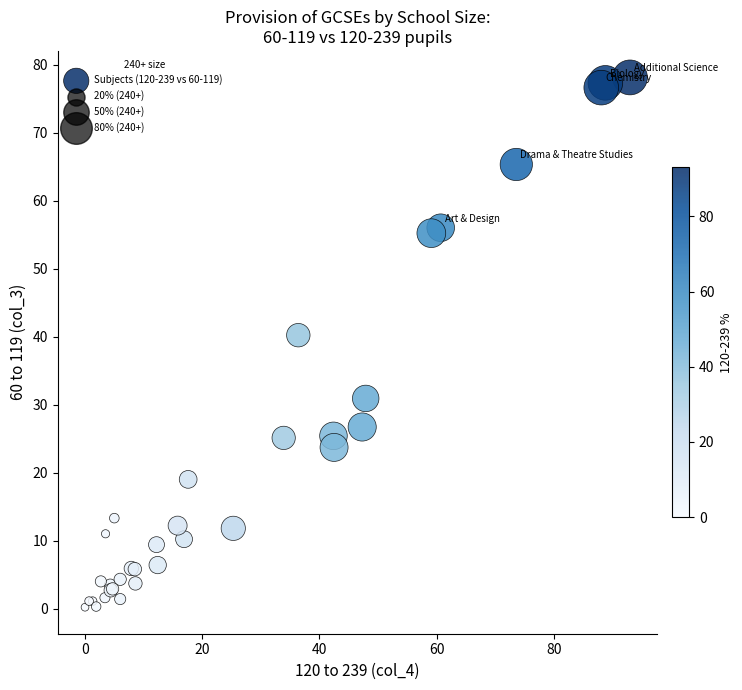

What Y value in the scatter plot is closest to 39?

40.2